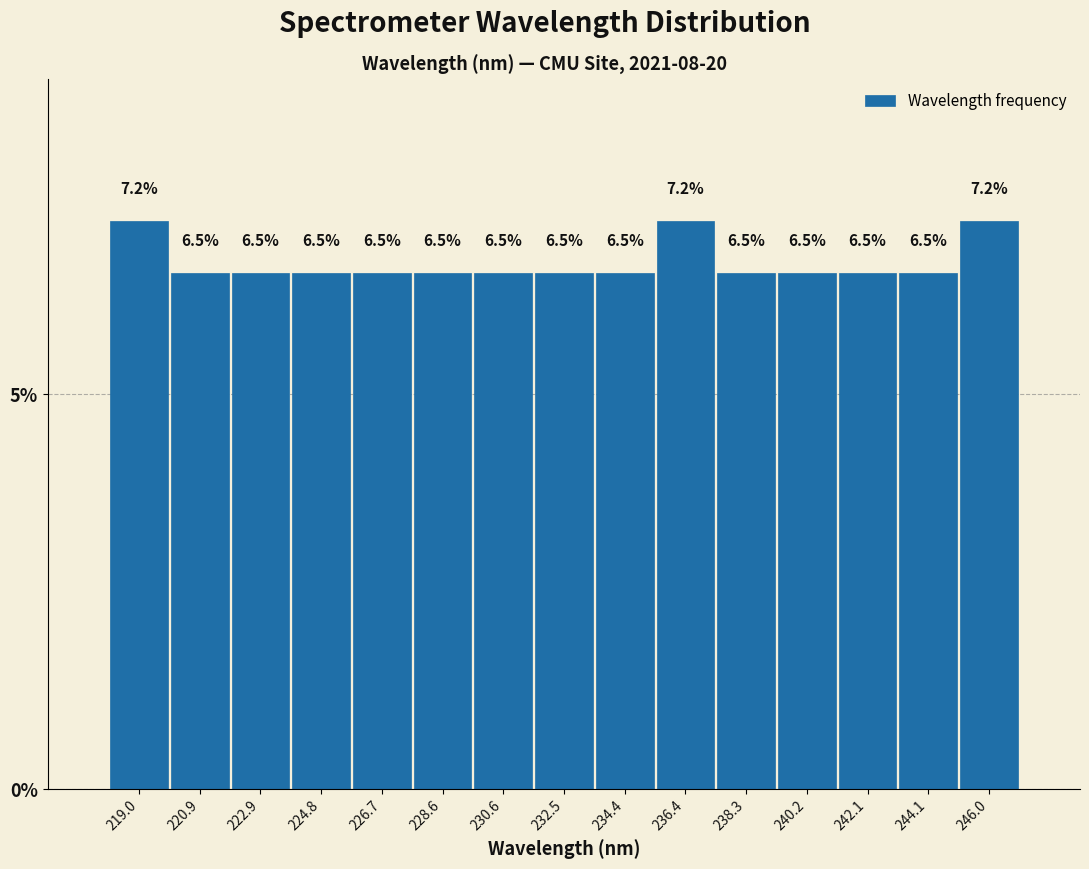

Reading left to right, list every bar in this chart as the range it spans on the x-axis followed by its height. The bar edges are not printed on the chart, so give them approximately, as read against the axis.

218.0 to 220.0: 7.2
220.0 to 222.0: 6.5
222.0 to 223.8: 6.5
223.8 to 225.8: 6.5
225.8 to 227.6: 6.5
227.6 to 229.6: 6.5
229.6 to 231.6: 6.5
231.6 to 233.4: 6.5
233.4 to 235.4: 6.5
235.4 to 237.4: 7.2
237.4 to 239.2: 6.5
239.2 to 241.2: 6.5
241.2 to 243.0: 6.5
243.0 to 245.0: 6.5
245.0 to 247.0: 7.2